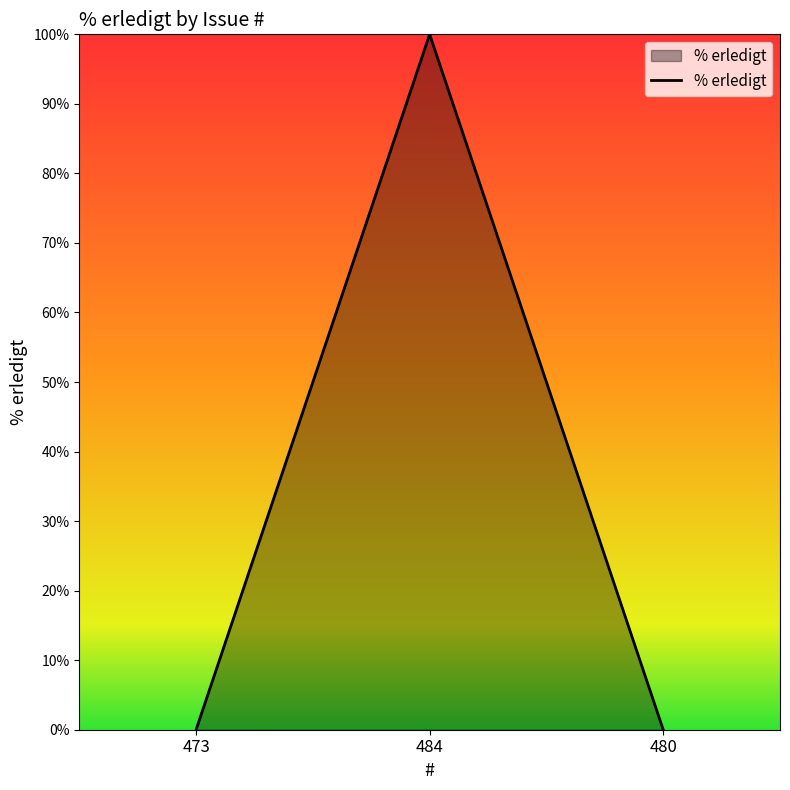

What is the change in value from 473 to 484?

+100